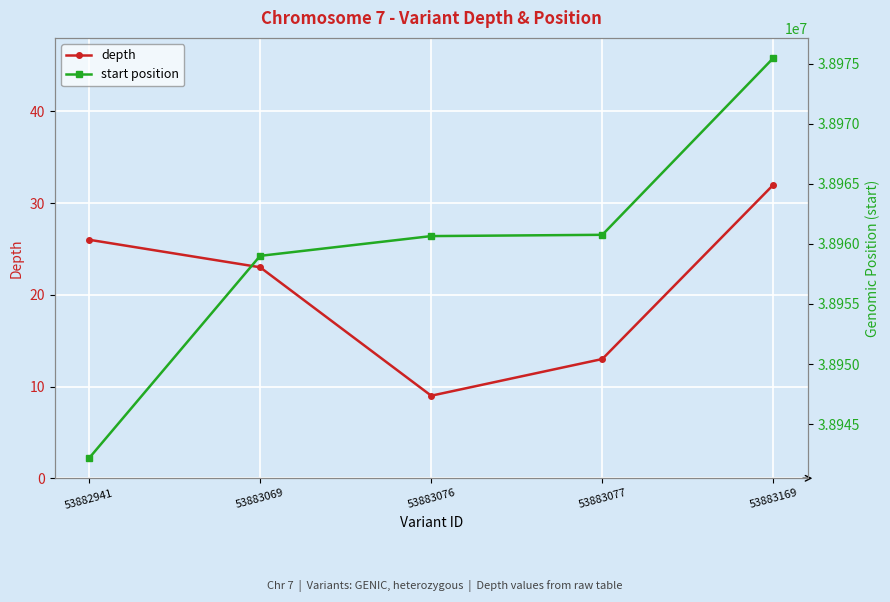

At which category is the sum across all series the highest?

53883169